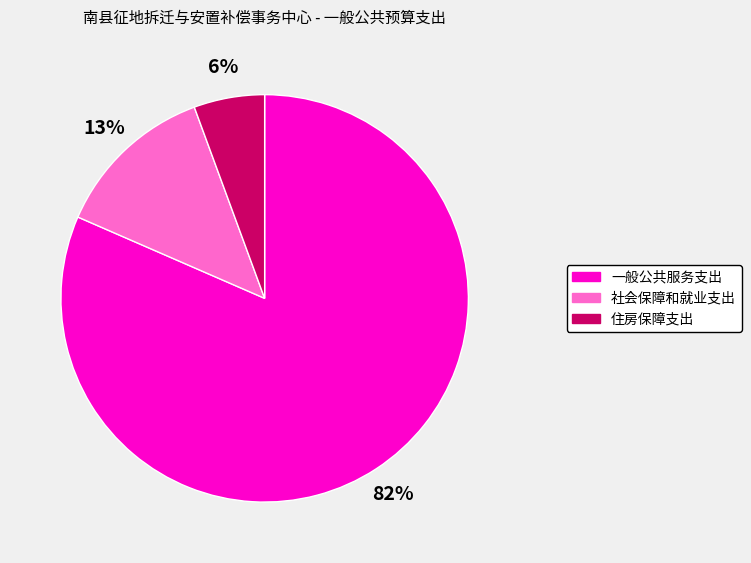

Is there a majority slice in this chart?

Yes